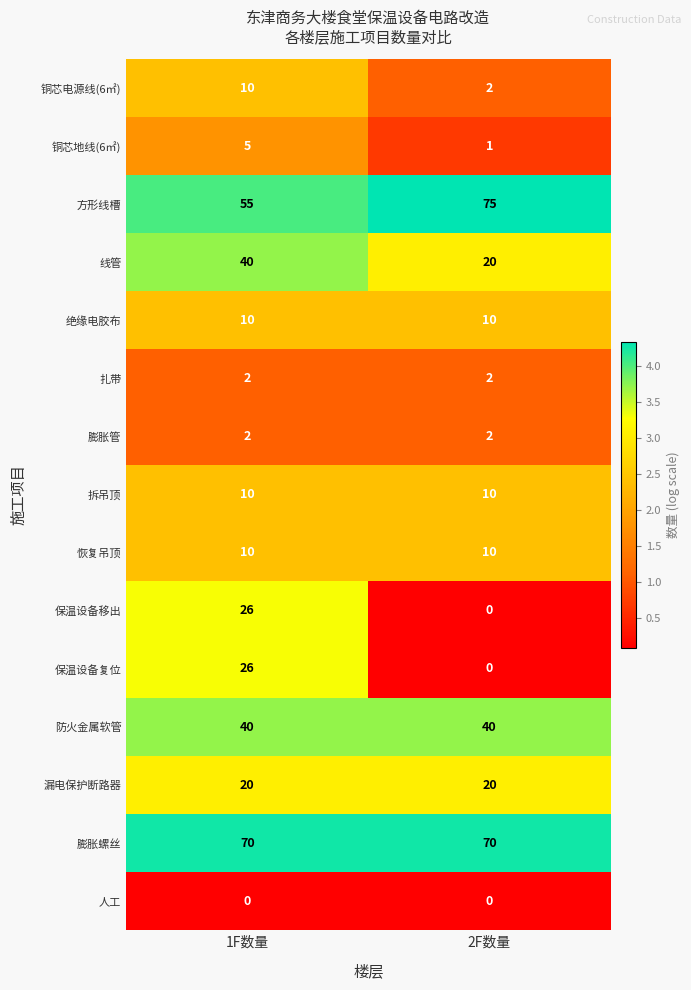

The 铜芯地线(6㎡) series shows 5 at 1F数量. True or false?

True